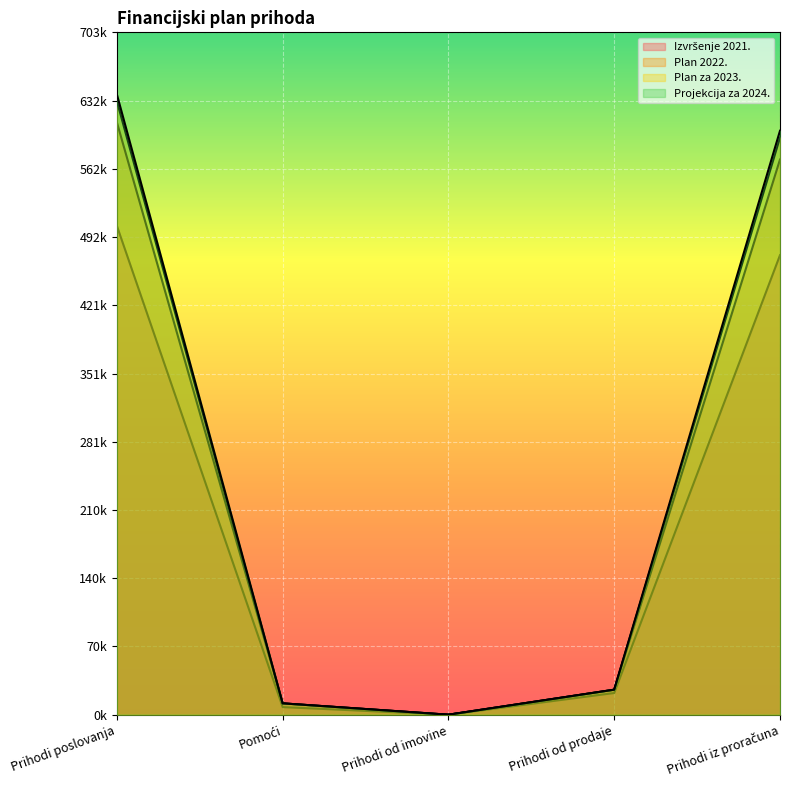

At Prihodi od prodaje, list the series in order from largest to smallest.

Plan za 2023., Projekcija za 2024., Plan 2022., Izvršenje 2021.